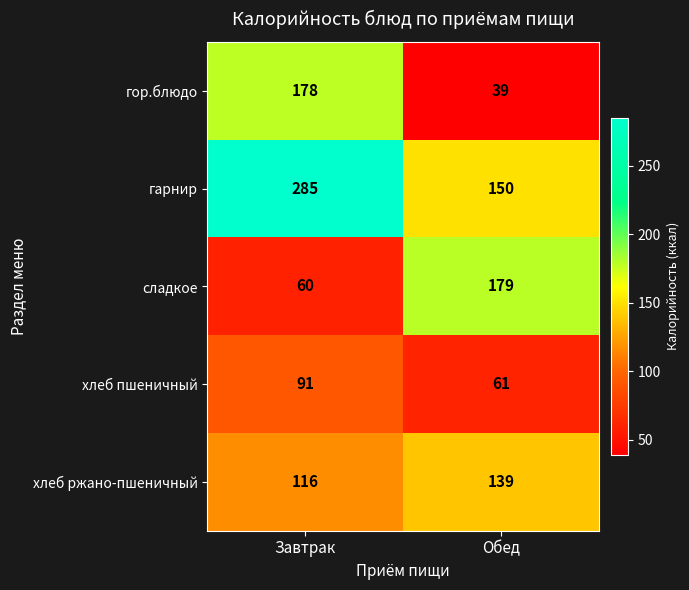

List the labels in order of гор.блюдо value, largest first.

Завтрак, Обед